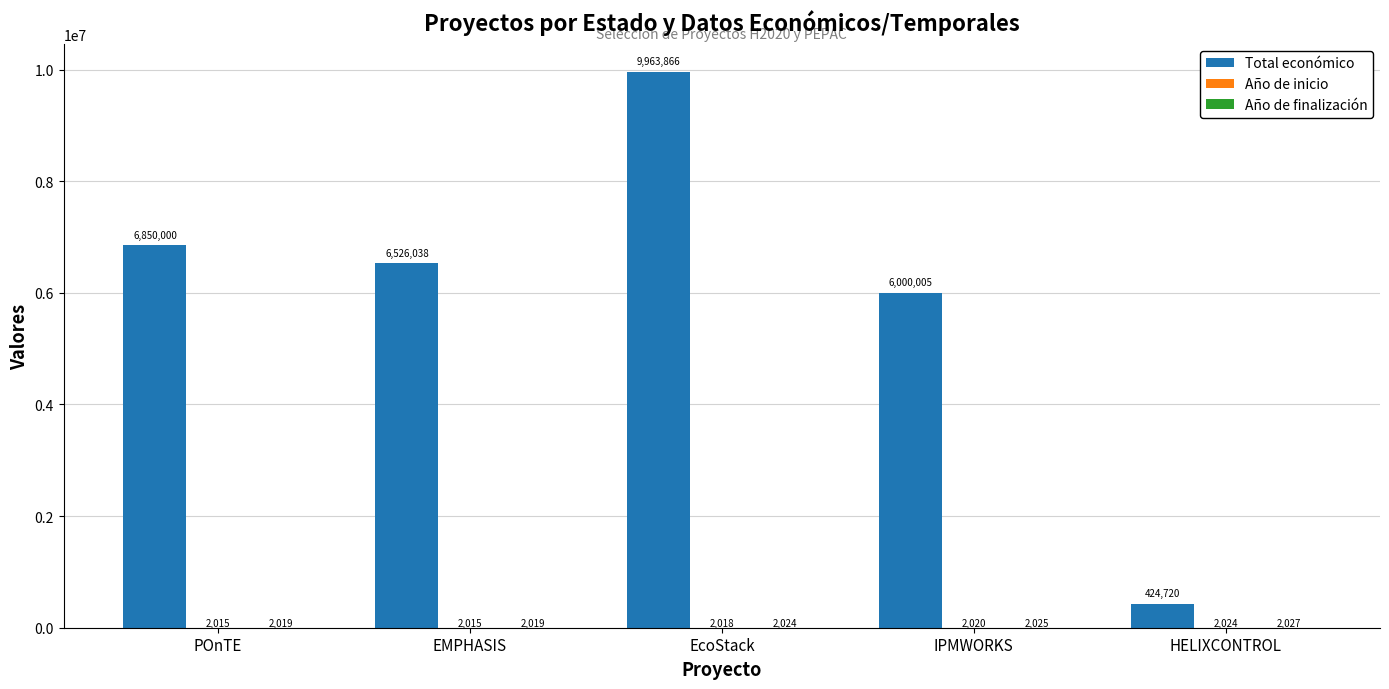

What is the sum of all Total económico values?

29764629